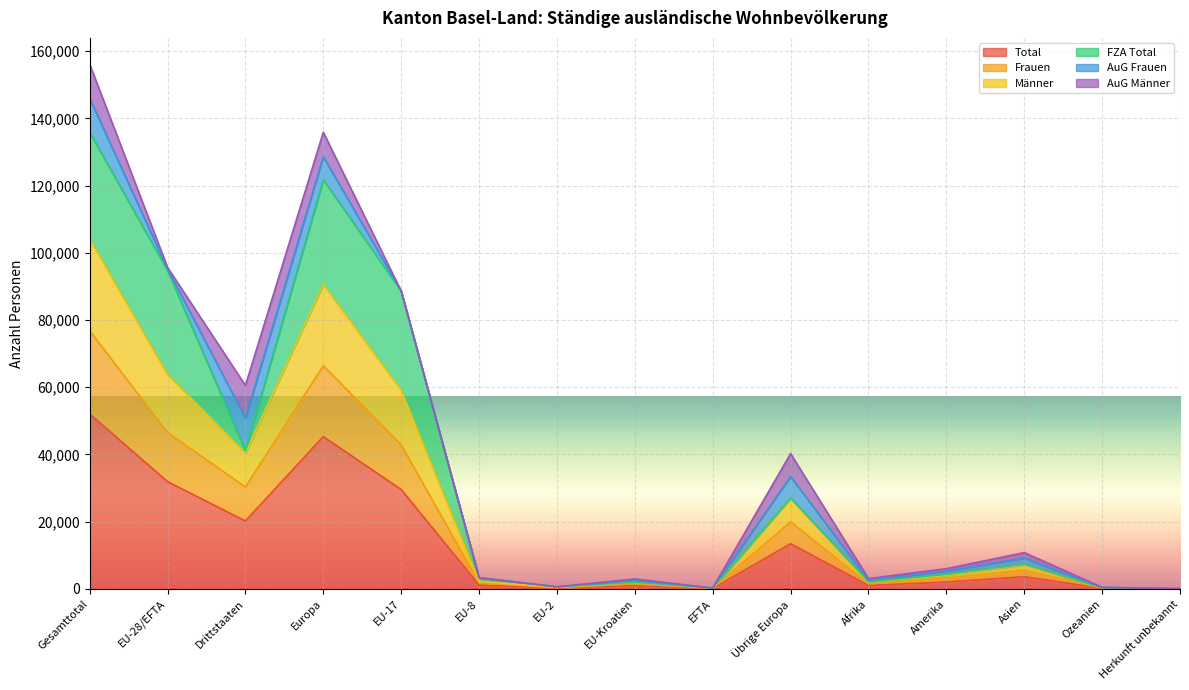

True or false: Männer has more than 0 points higher than both neighbors.

True